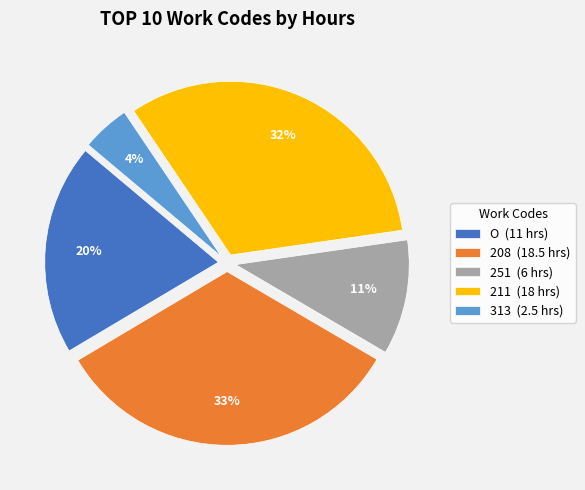

Which has a higher value, 211 or 208?

208